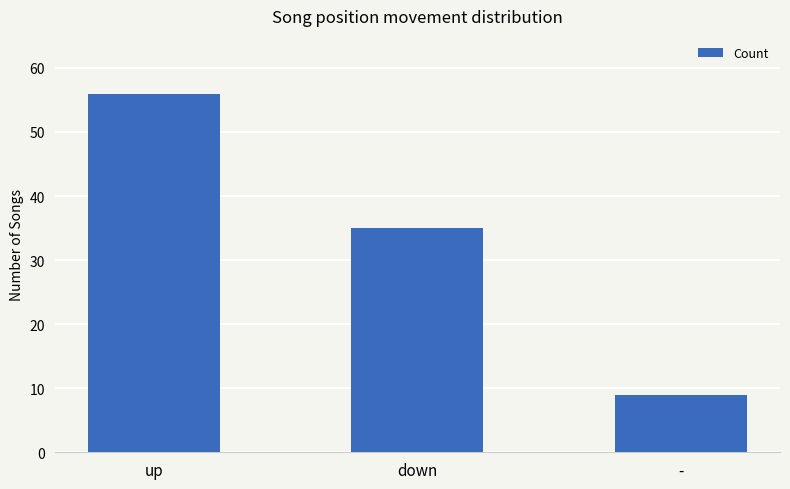

What is the approximate value at up, to the nearest 10?

60